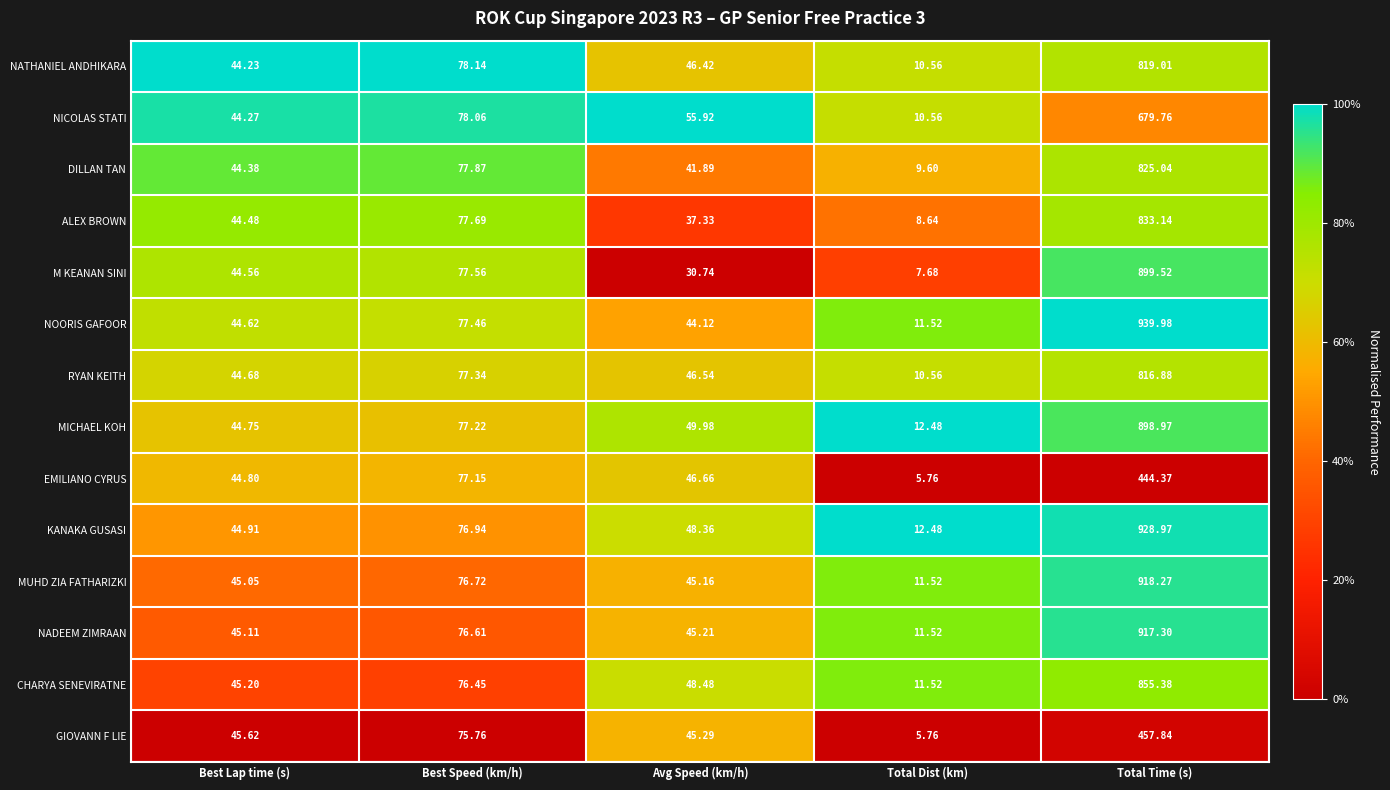

At which label does KANAKA GUSASI first exceed 48?

Best Speed (km/h)